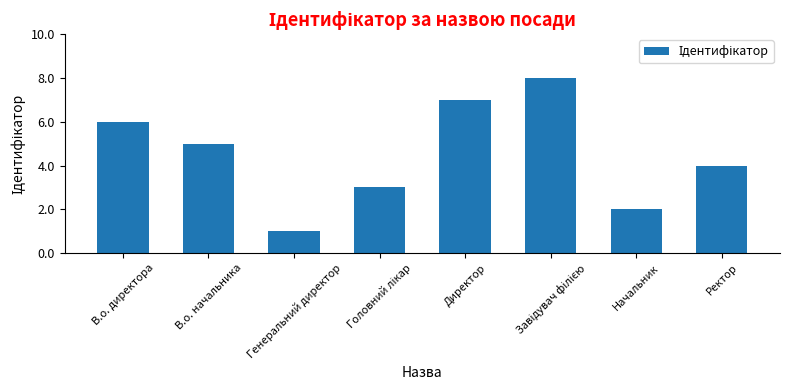

What is the value of the 7th bar from the left?

2